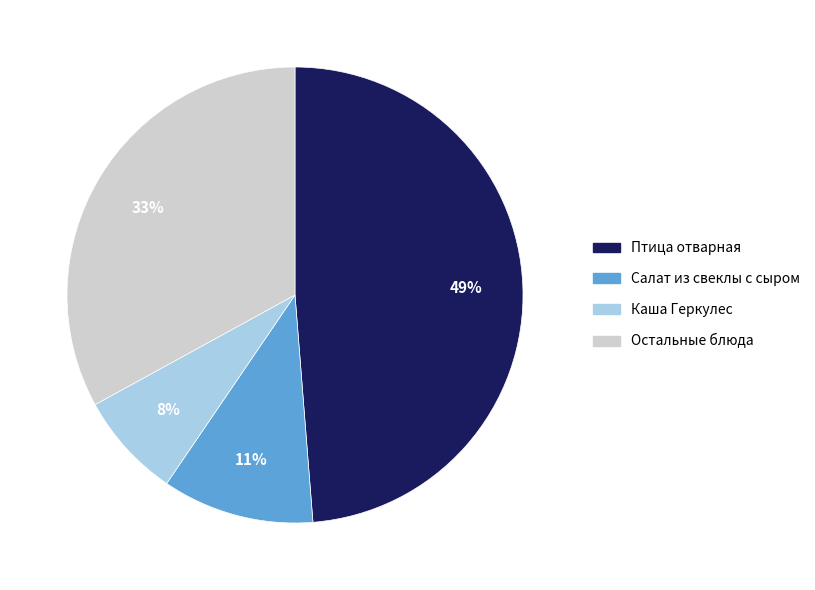

How many segments does this pie chart have?

4